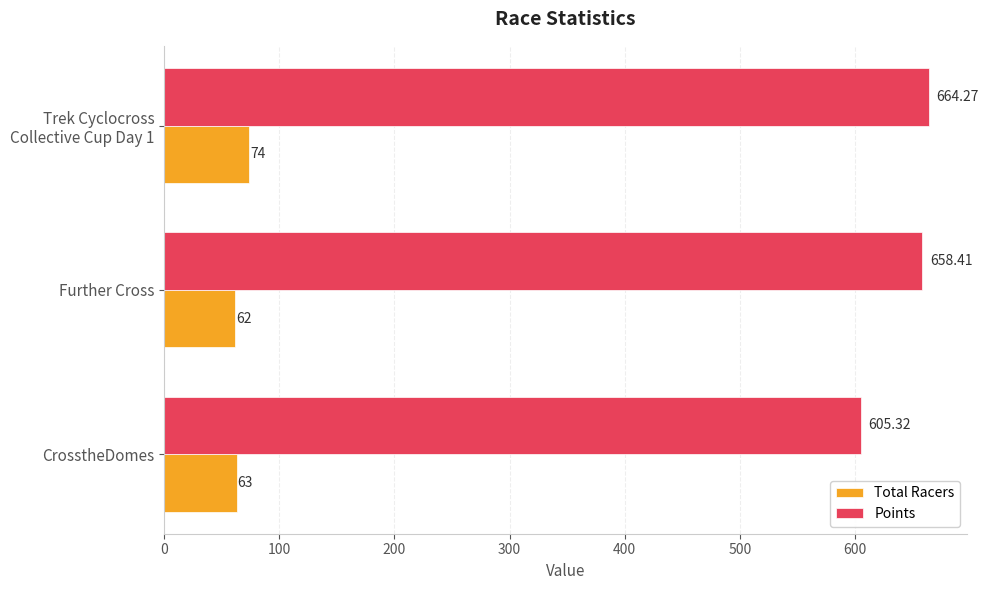

Which category has the lowest value across all series?

Further Cross